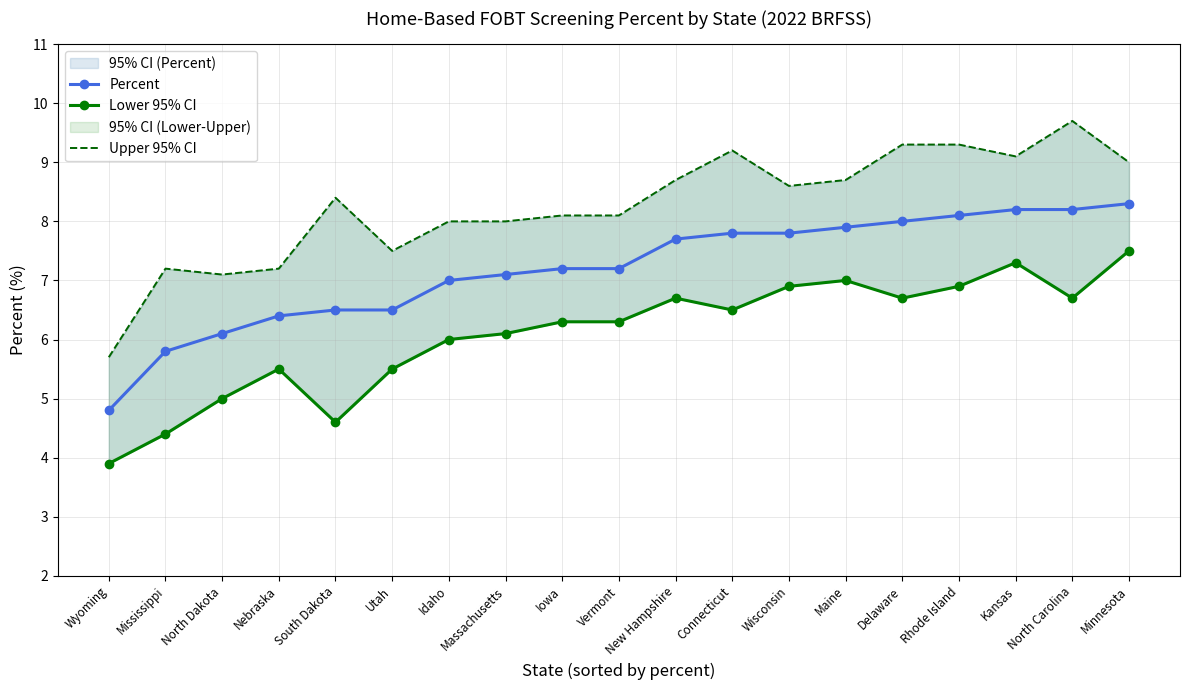

True or false: Upper 95% CI and Lower 95% CI intersect in this chart.

False